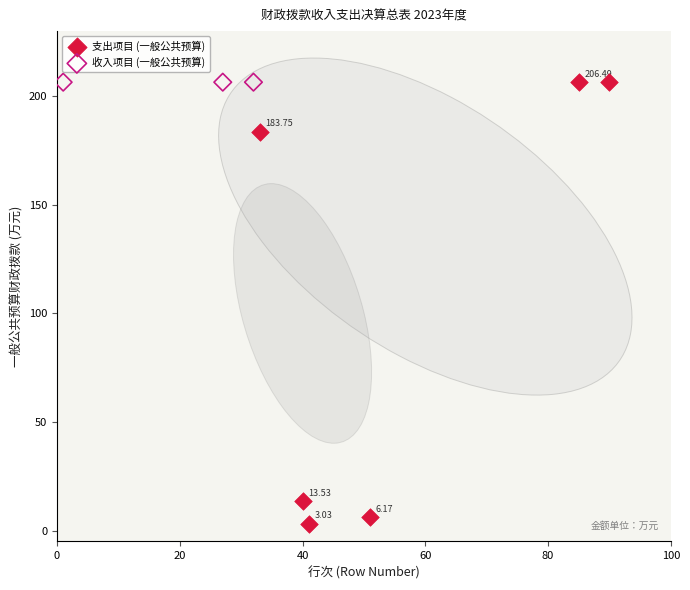

Which series reaches the minimum Y coordinate?

支出项目 (一般公共预算)